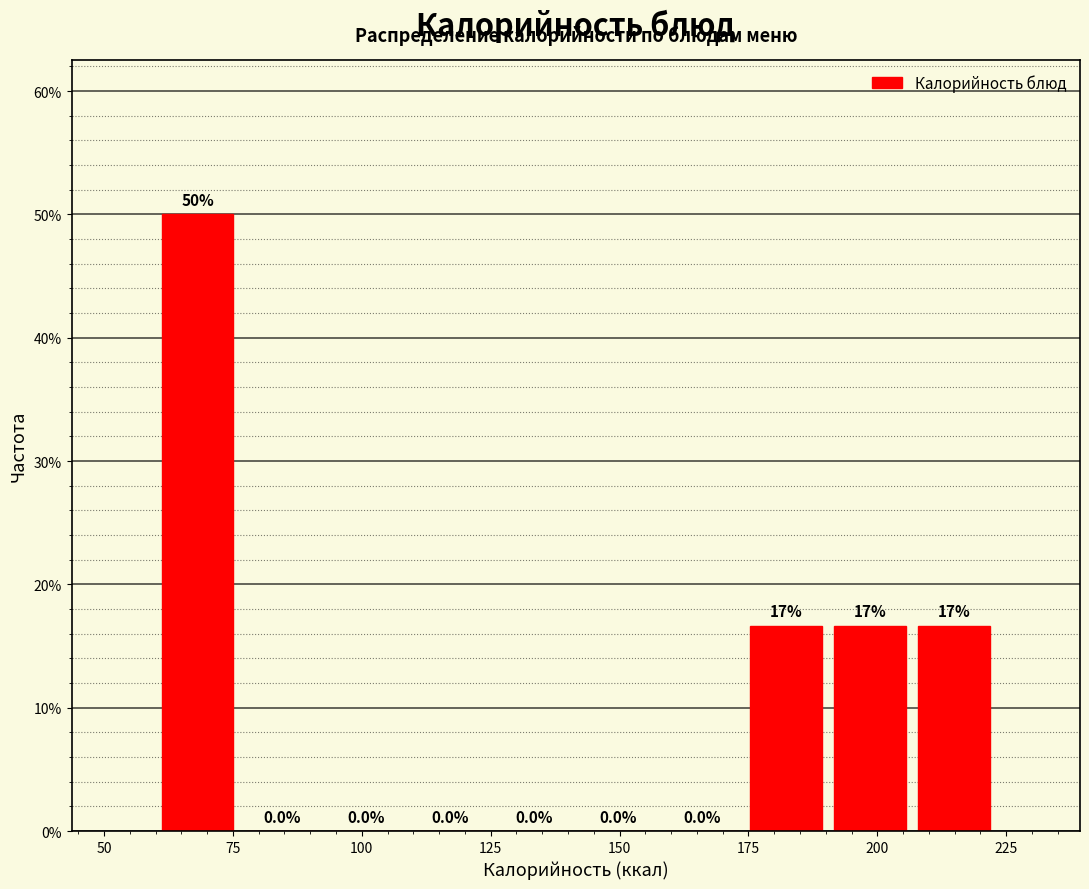

Around what value on the x-axis is the tallest bar? Give the approximate position of its centre, as read against the axis.

70